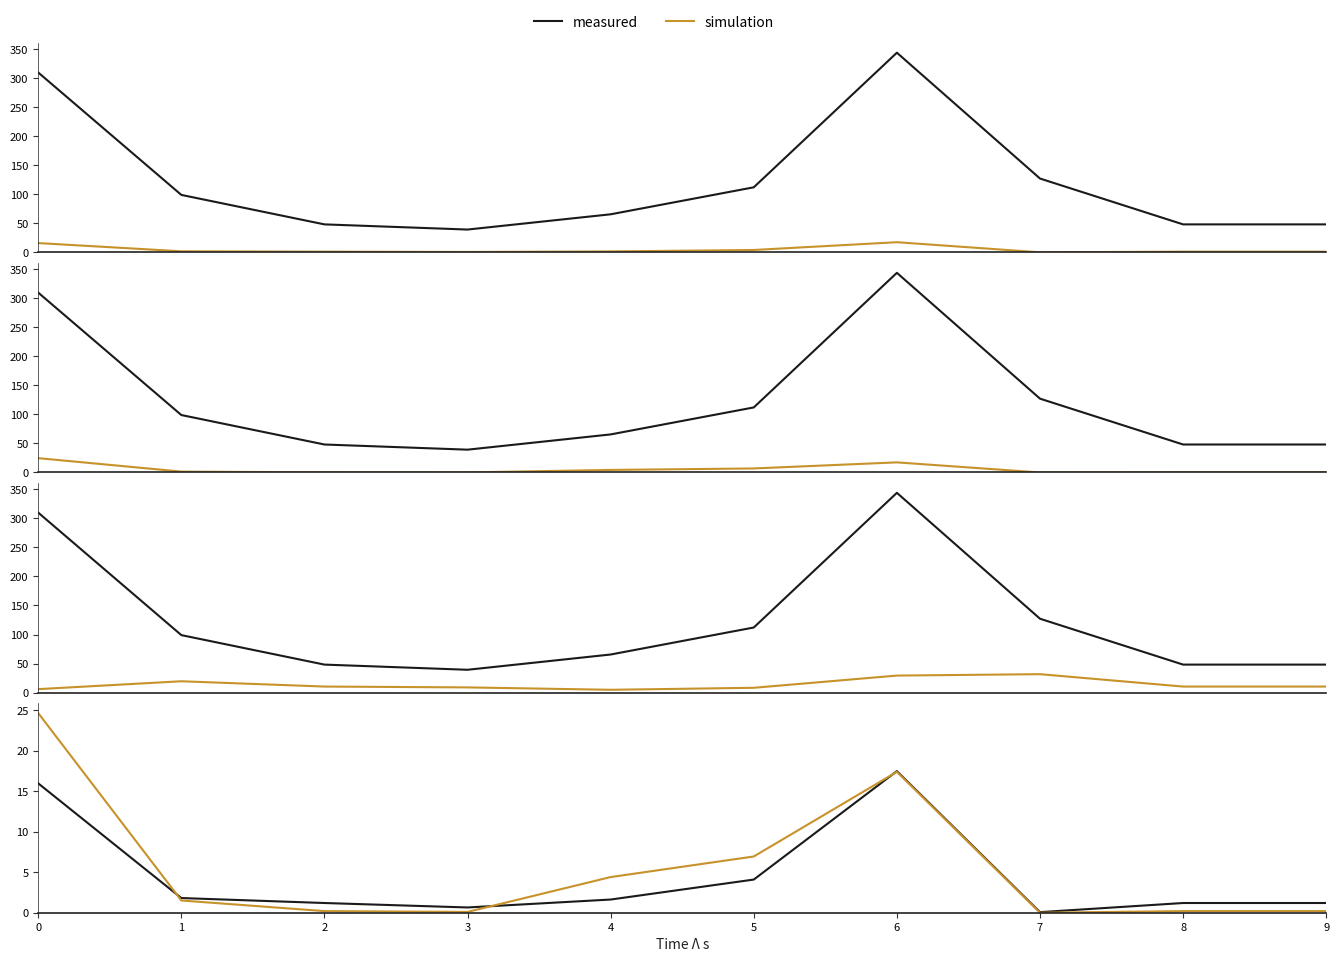

Rank the series at 5 from highest to lowest value.

Калорийность, Углеводы, Жиры, simulation, Белки